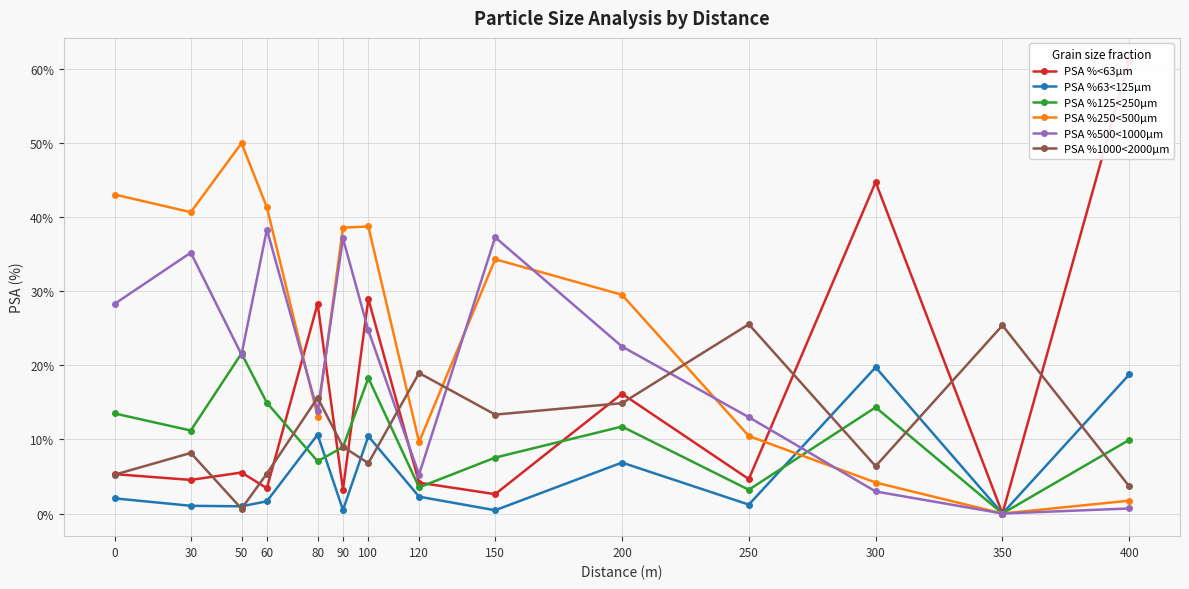

True or false: PSA %125<250µm has a value of 12.7 at 150.

False